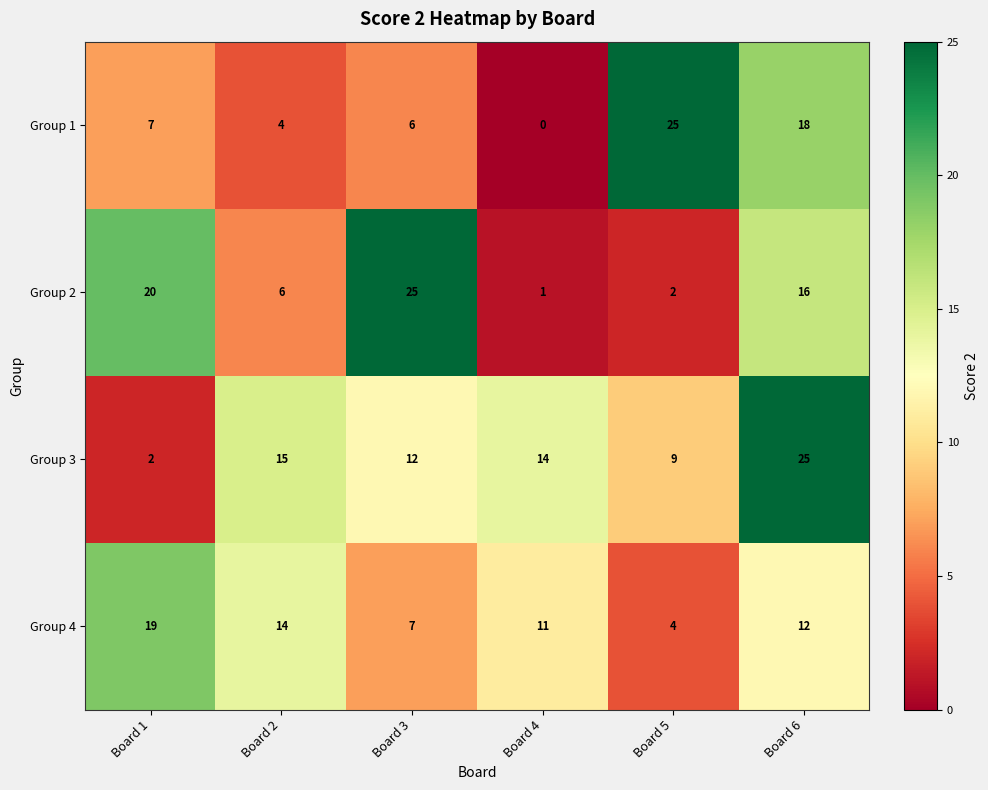

What is the difference between the maximum and second lowest values in the Group 3 series?

16